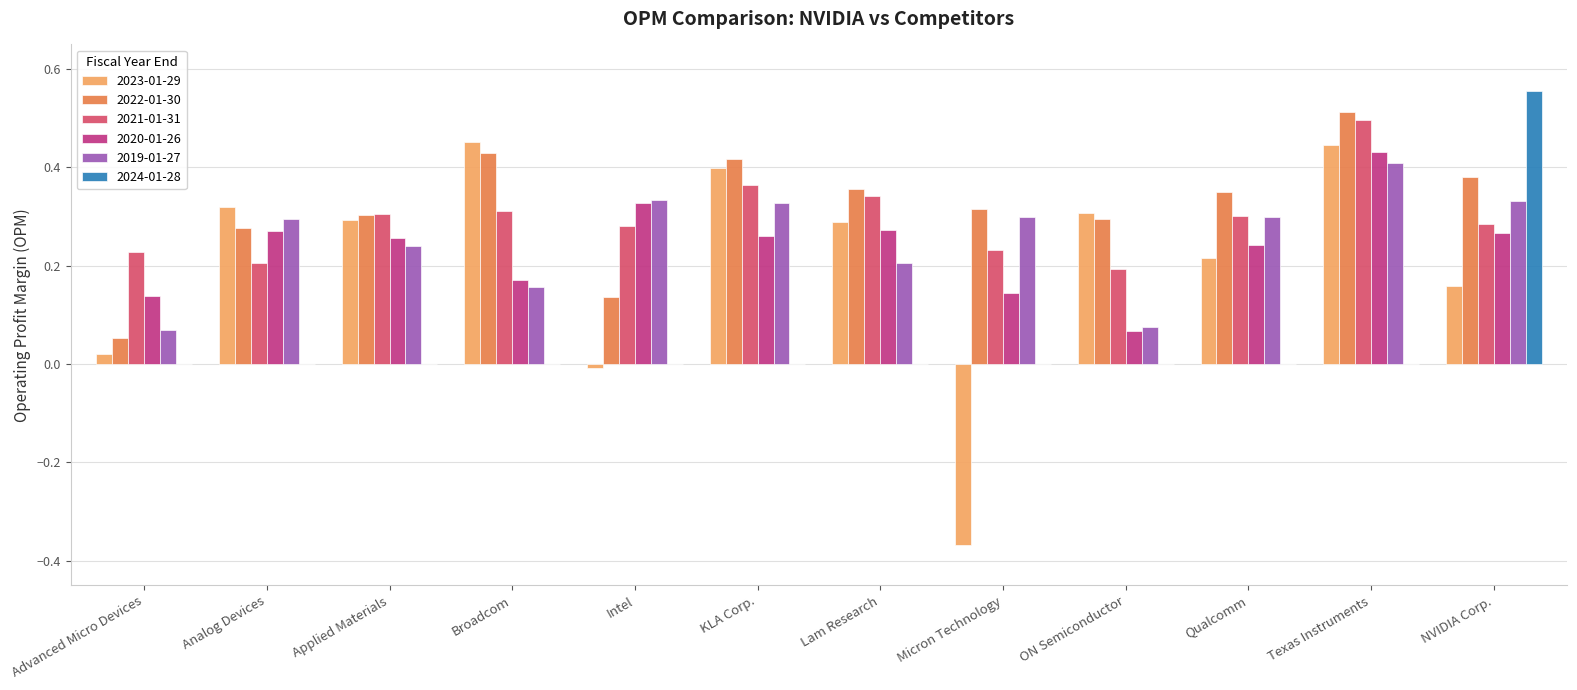

Count the number of data series in this chart.

6